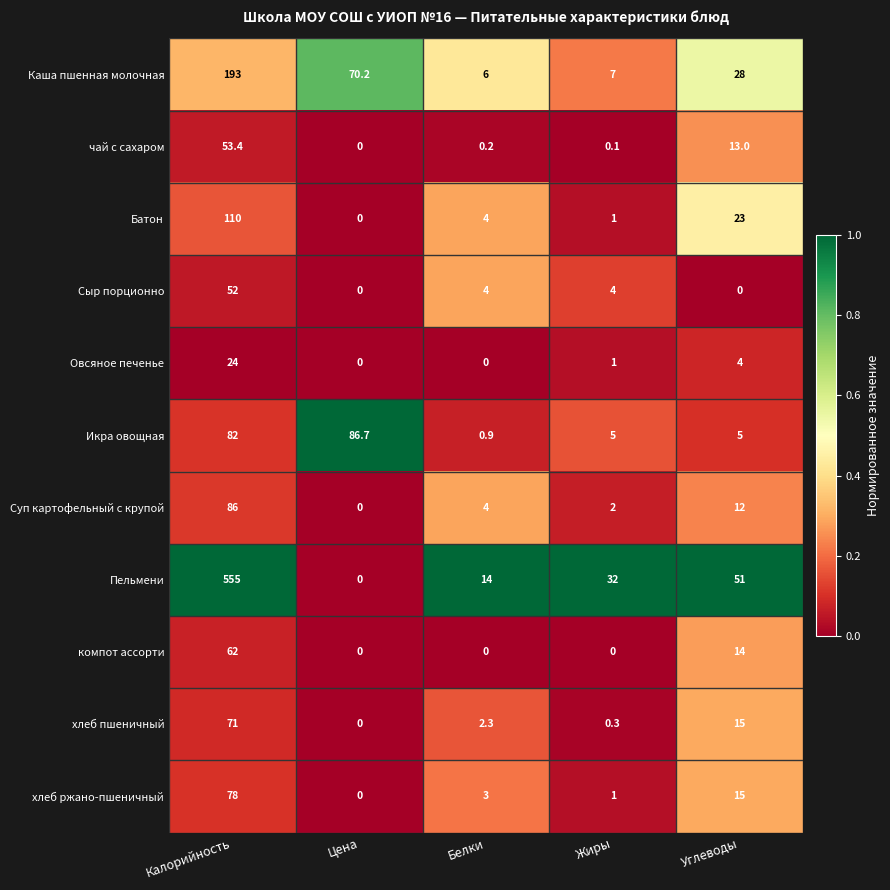

What is the highest value of the Батон series?

110.0